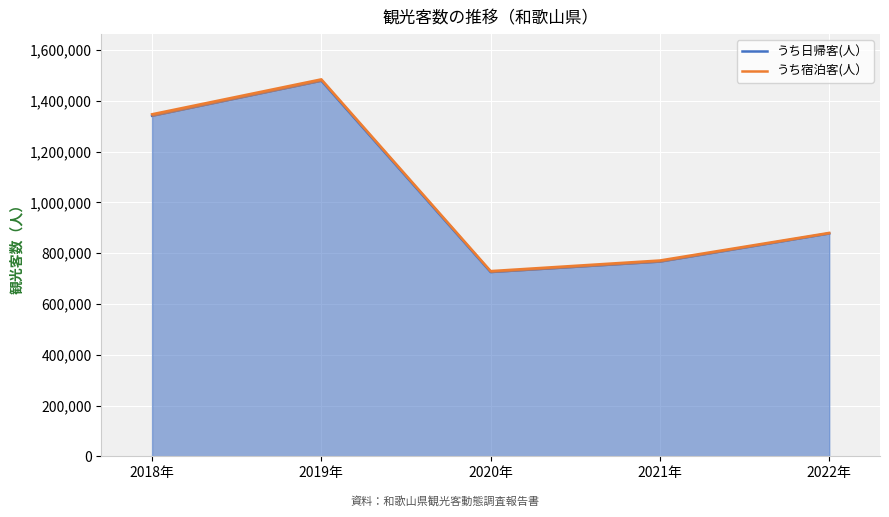

What is the total value across all series at 2021年?

1538495